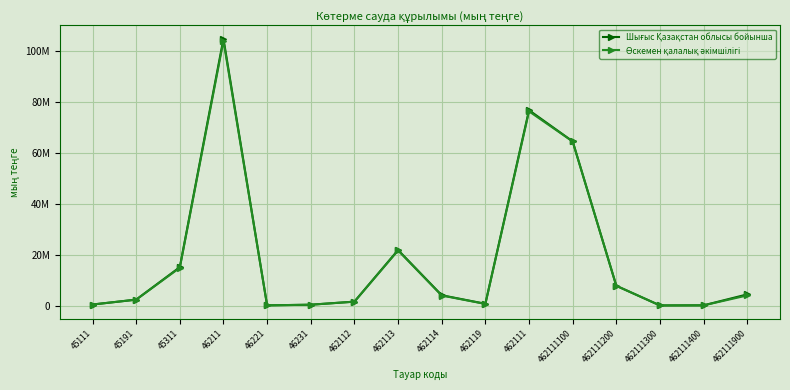

Which series has the largest total across all categories?

Шығыс Қазақстан облысы бойынша